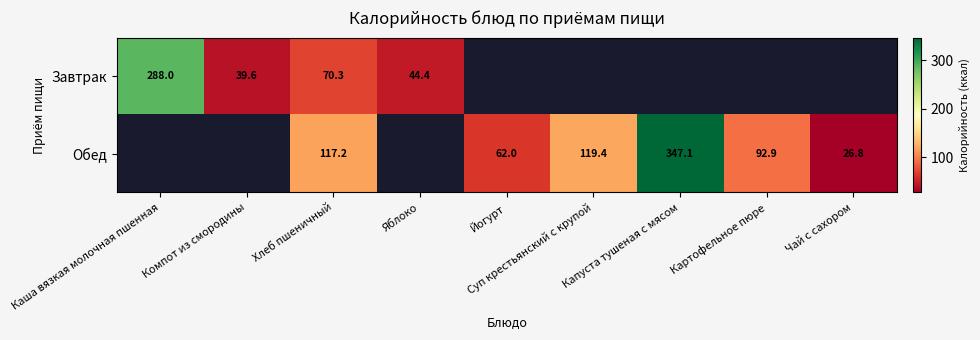

The value of Обед at Суп крестьянский с крупой is 119.4. True or false?

True